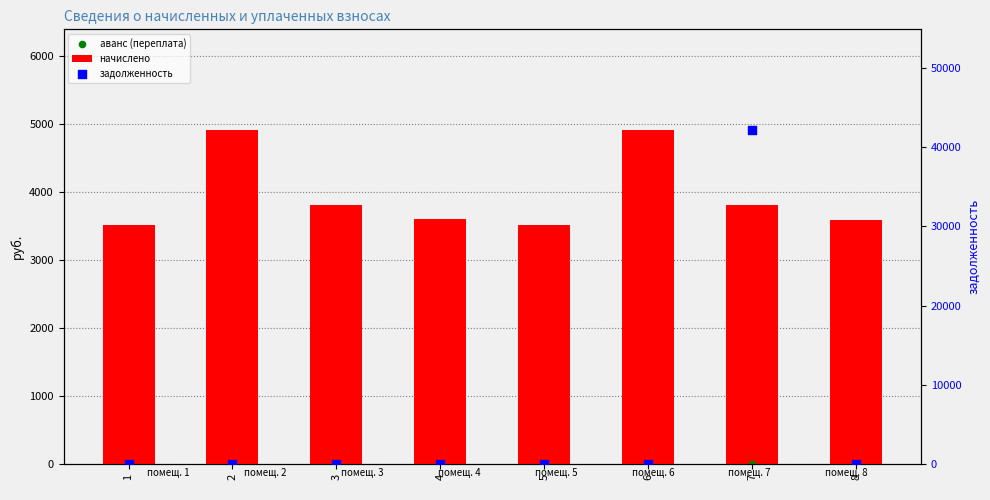

Is the value of задолженность at 4 greater than the value of аванс (переплата) at 1?

No